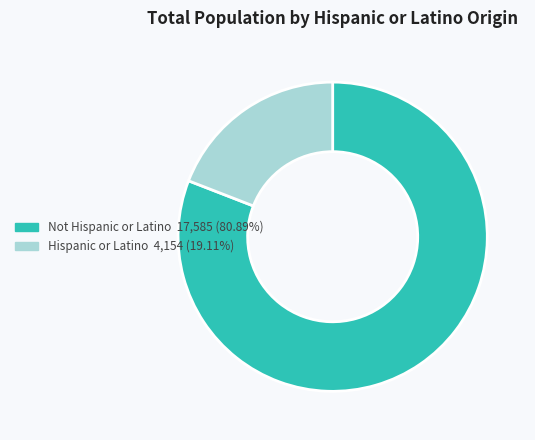

How many slices are in this pie chart?

2